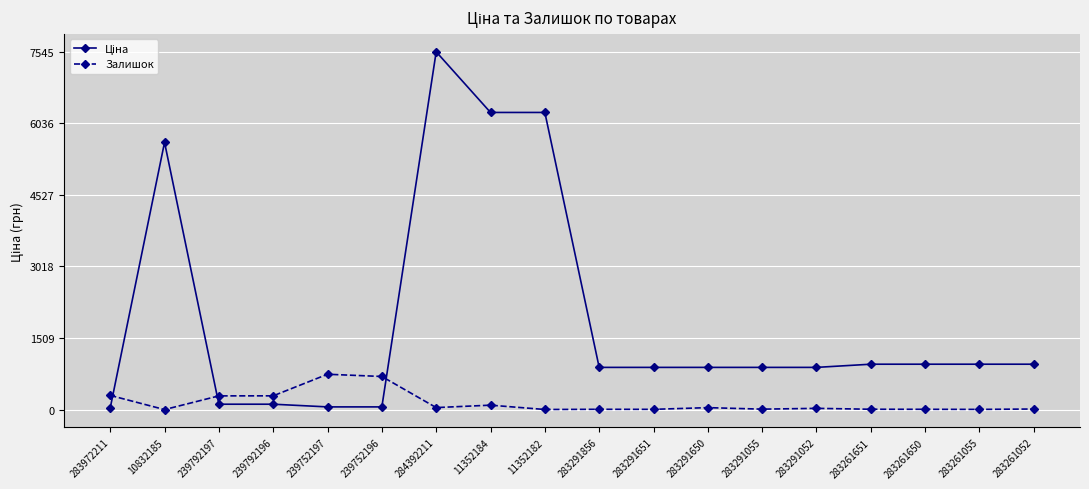

What is the average value of the Залишок series?

143.0